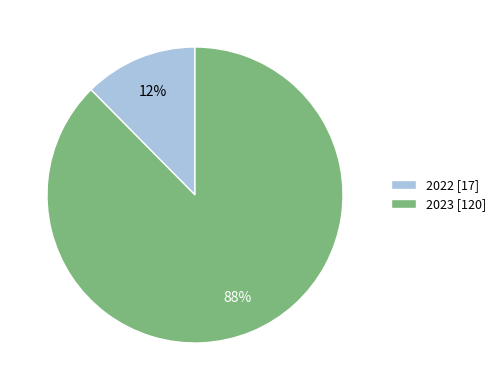

Between 2023 [120] and 2022 [17], which is larger?

2023 [120]